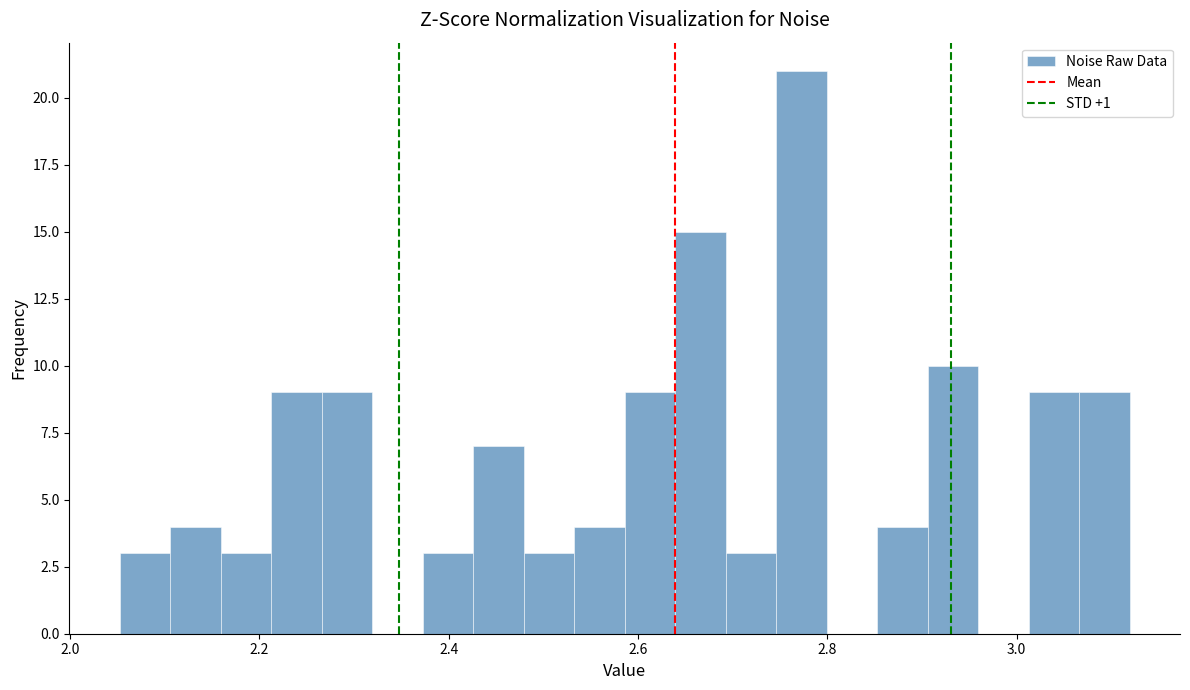

Around what value on the x-axis is the tallest bar? Give the approximate position of its centre, as read against the axis.

2.78